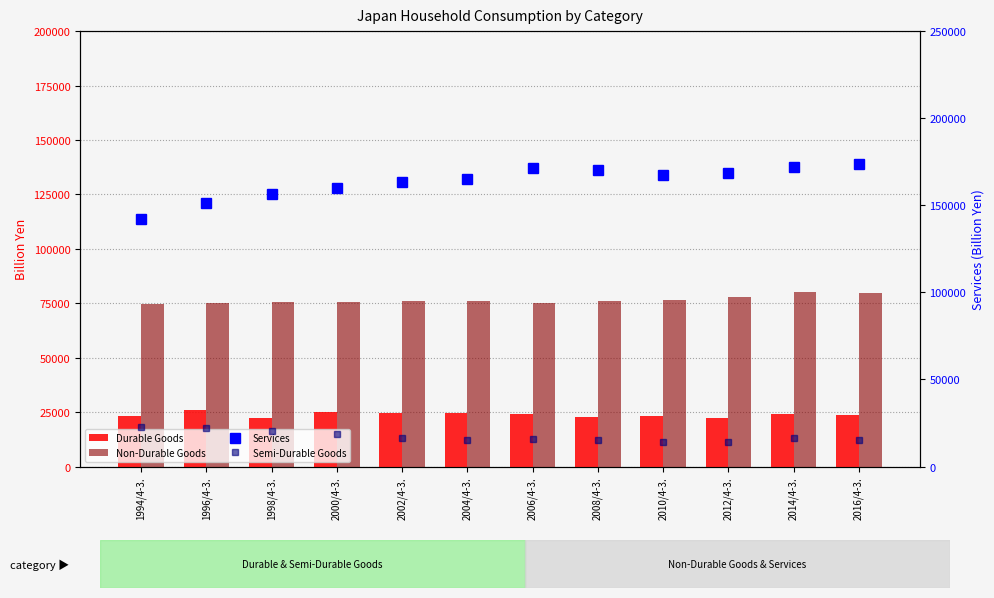

What is the total value across all series at 2000/4-3.?

279122.0